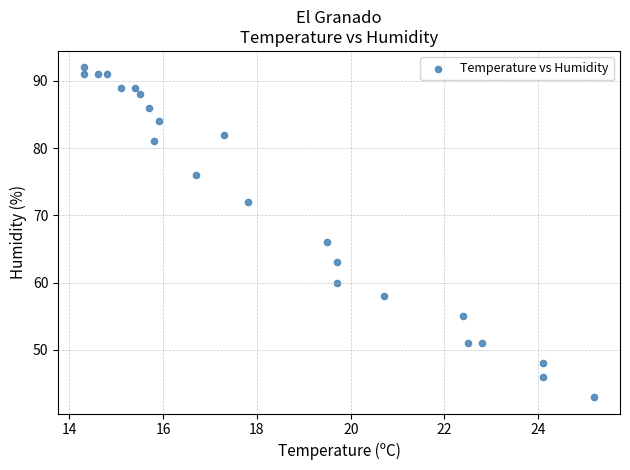

What Y value in the scatter plot is closest to 67?

66